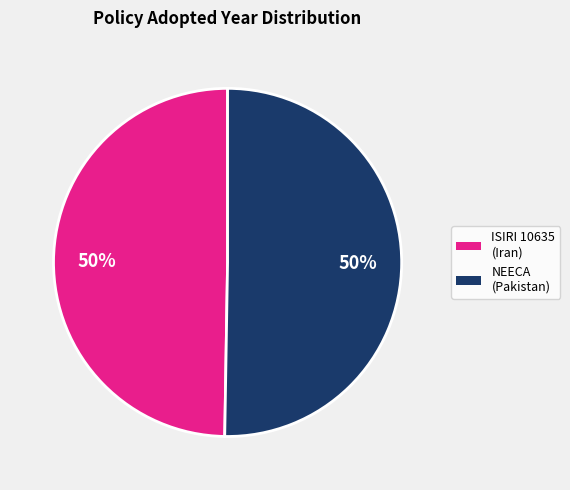

How many slices are in this pie chart?

2